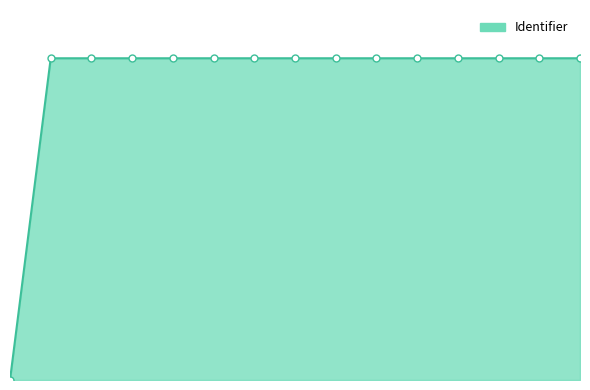

Reading left to right, list all the values displayed in this chart.

0=0.0	1=100.0	2=100.0	3=100.0	4=100.0	5=100.0	6=100.0	7=100.0	8=100.0	9=100.0	10=100.0	11=100.0	12=100.0	13=100.0	14=100.0